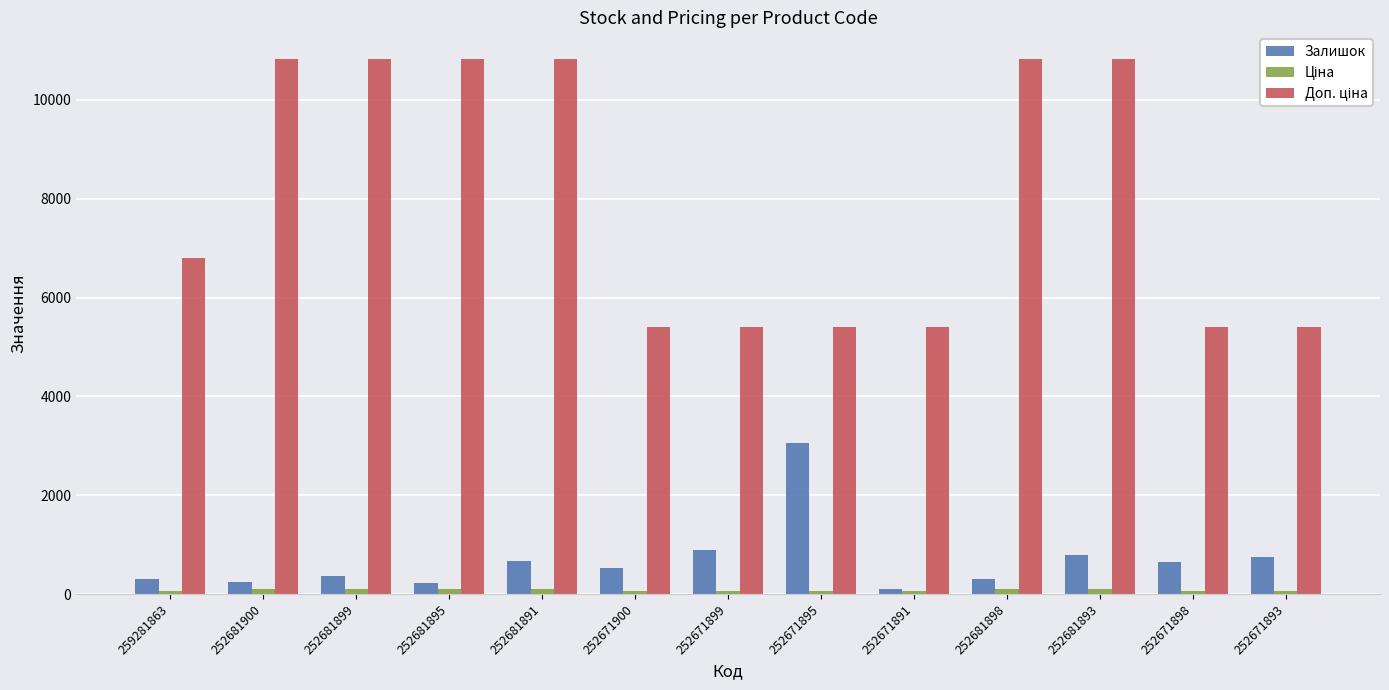

At which label does Залишок reach its peak?

252671895